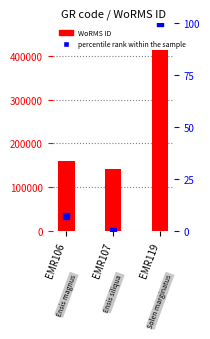

What is the total value across all series at EMR119?

413741.0